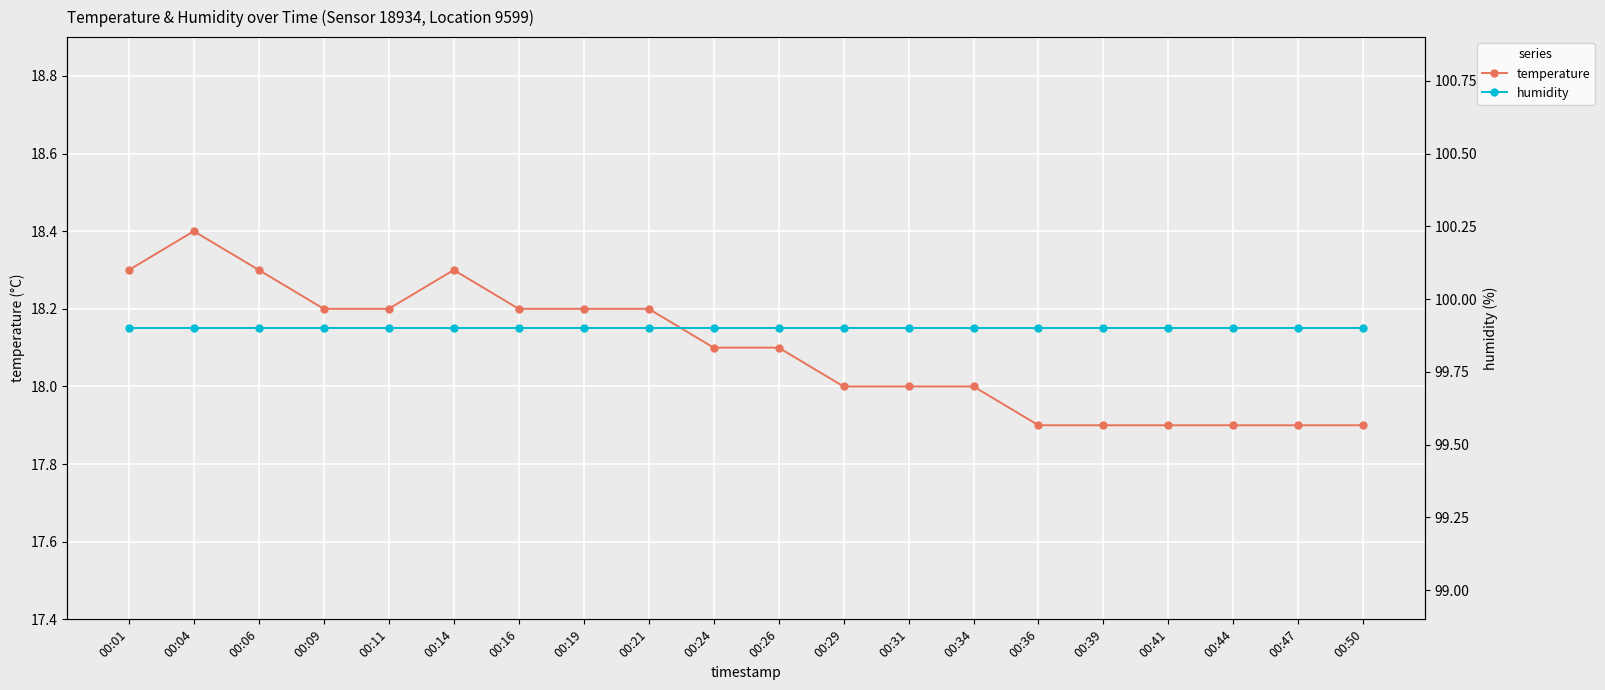

What is the sum of all humidity values?

1998.0